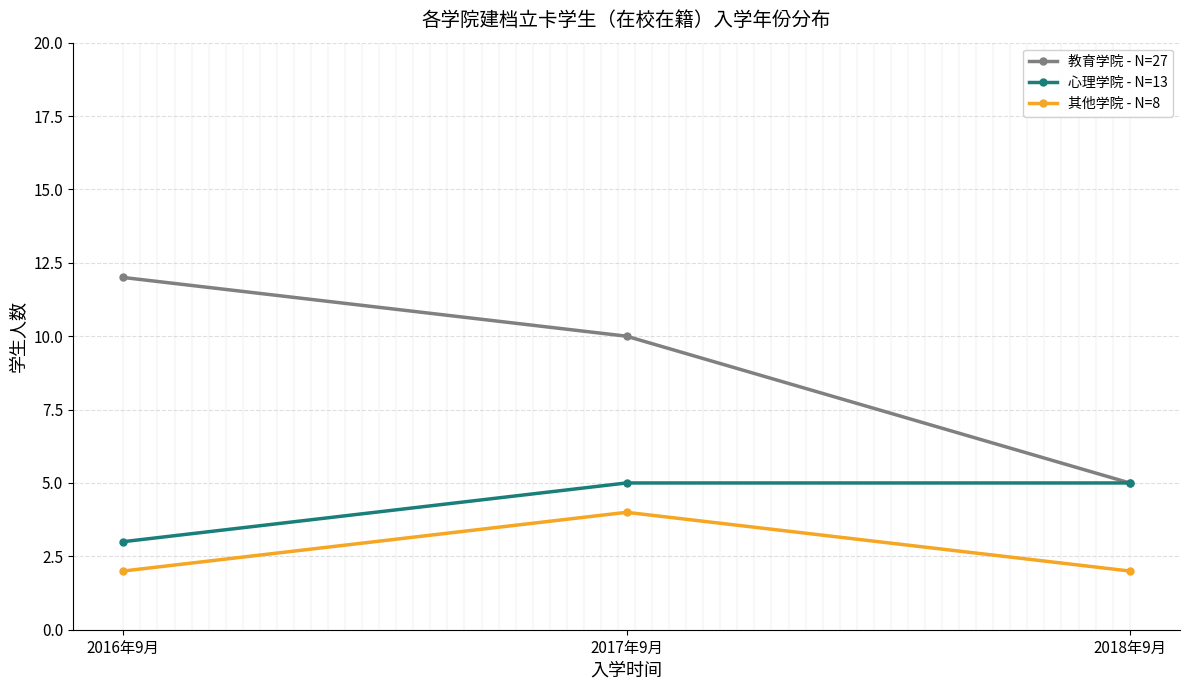

Which series has the largest range (max minus min)?

教育学院 - N=27